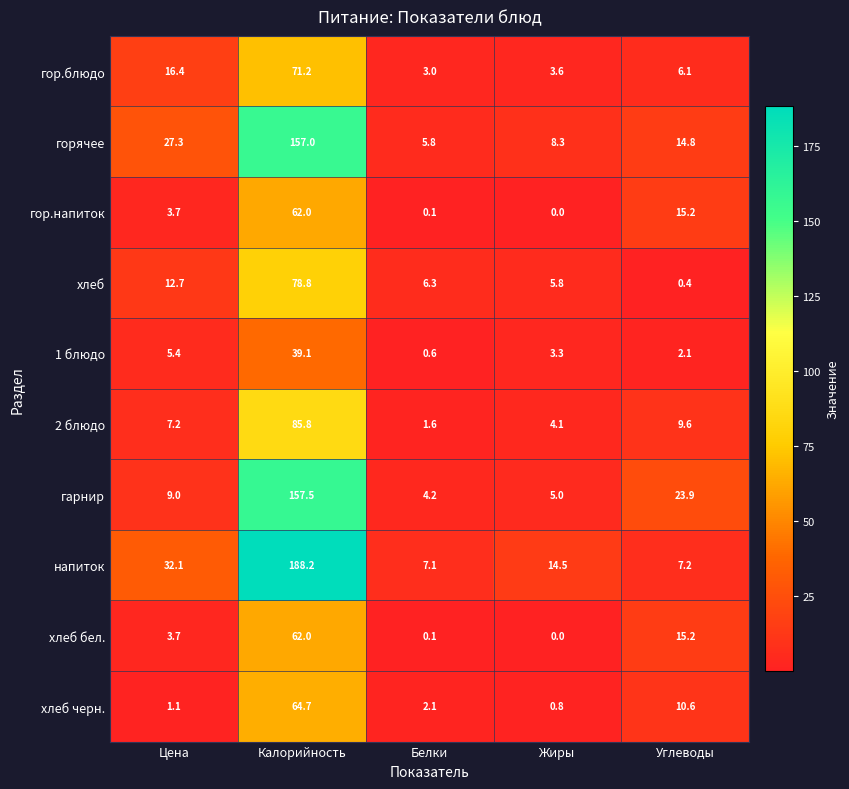

What is the difference between the гор.блюдо values at Белки and Цена?

13.4